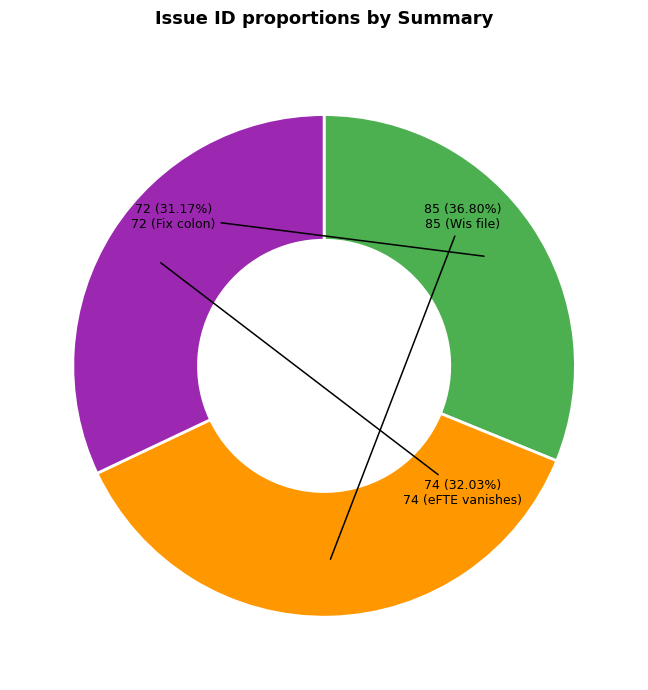

Which category has the biggest portion of the pie?

85 (Wis file)